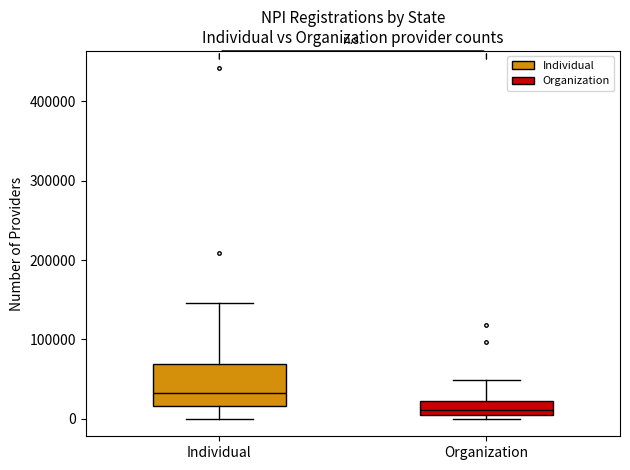

Comparing the boxes themselves (not the whiskers), which one is the tallest?

Individual